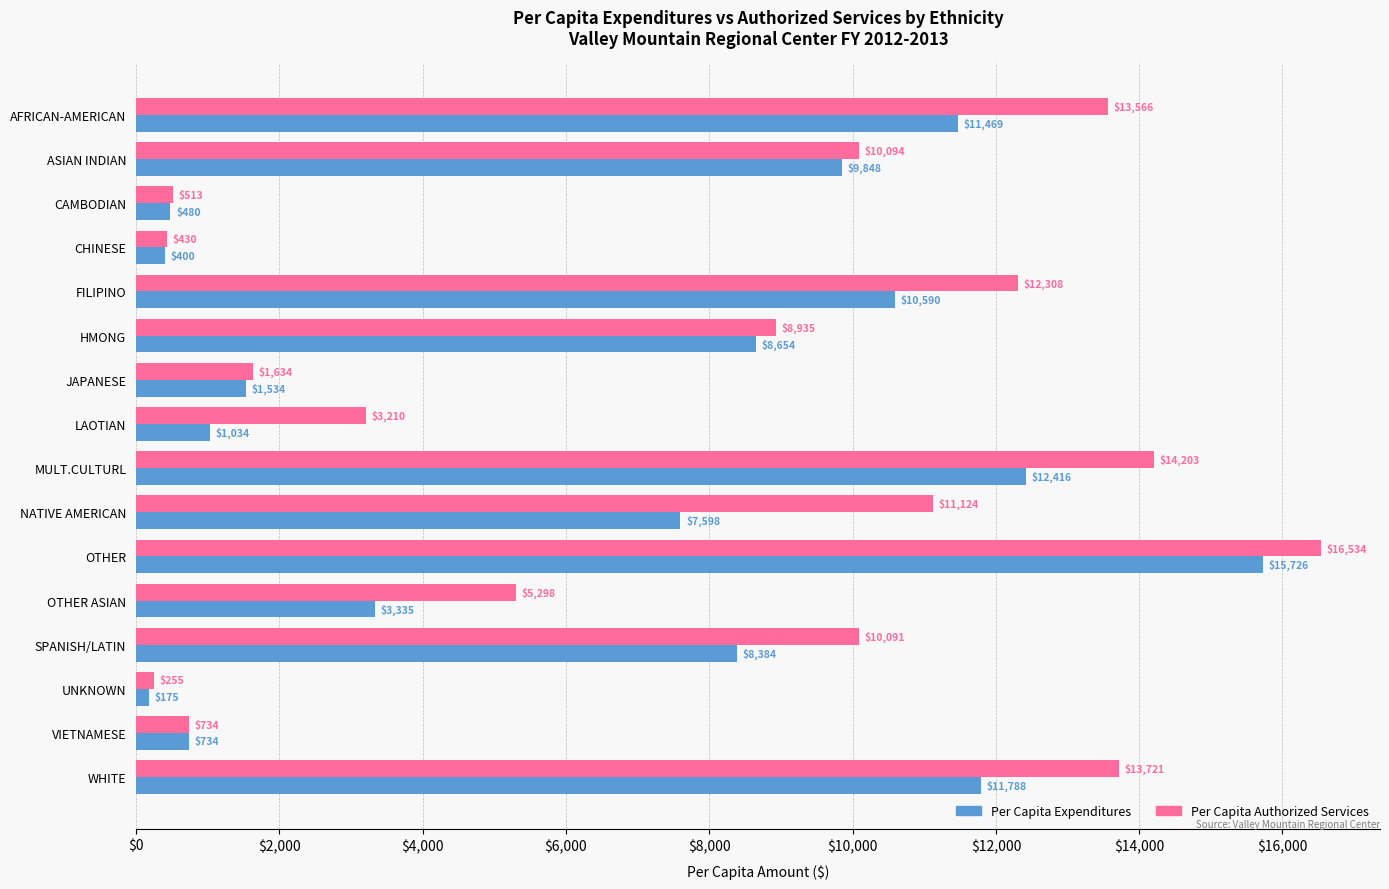

What are all the series names shown in the legend?

Per Capita Expenditures, Per Capita Authorized Services